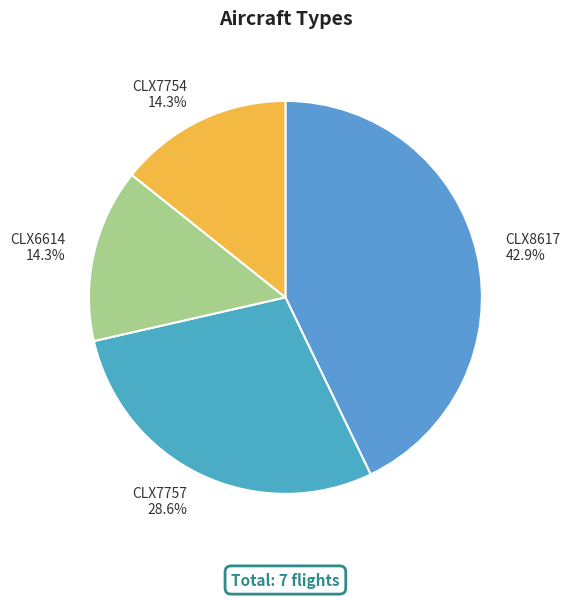

Which slice is the largest?

CLX8617